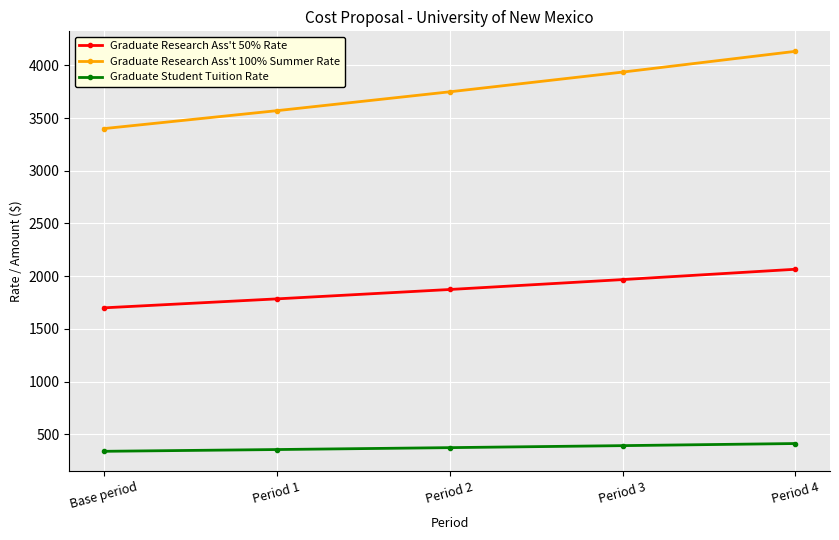

Rank the series by their maximum value, from highest to lowest.

Graduate Research Ass't 100% Summer Rate, Graduate Research Ass't 50% Rate, Graduate Student Tuition Rate